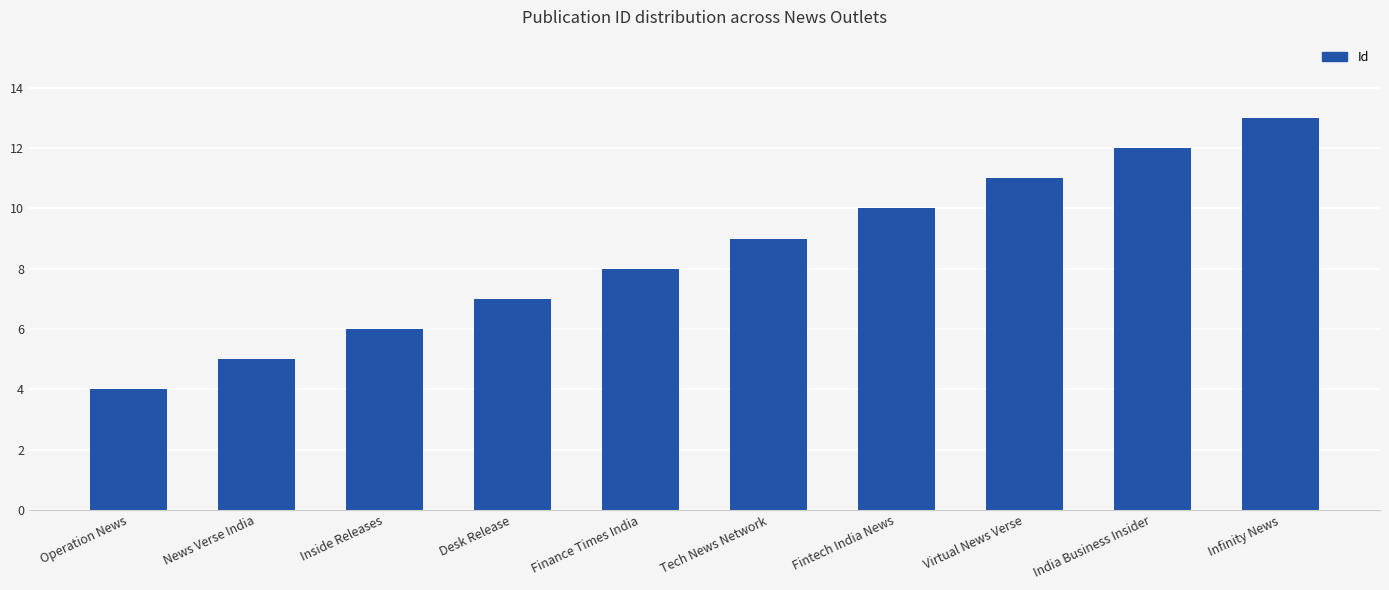

What is the sum of all values?

85